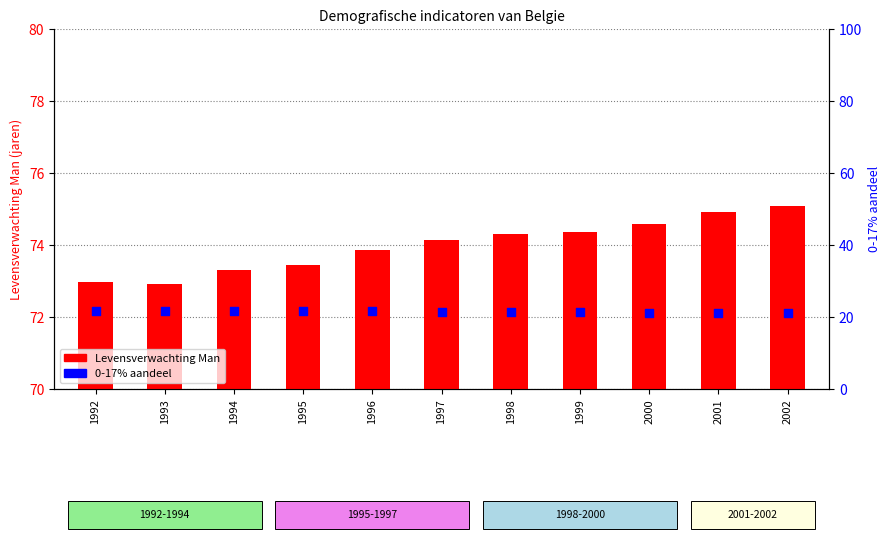

What are all the series names shown in the legend?

Levensverwachting Man, 0-17% aandeel